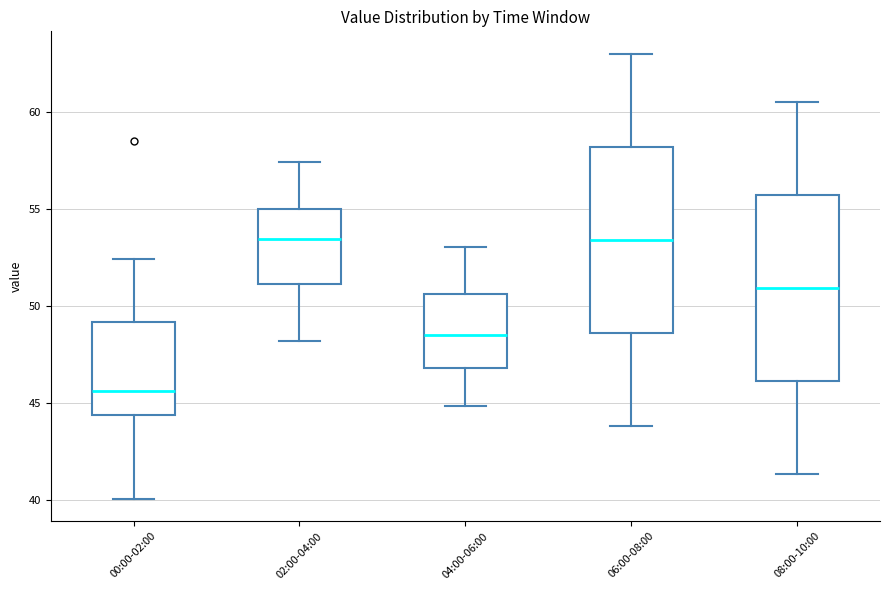

Reading left to right, transcribe this box plot: for each box, give where its median line is, the range the box spans, and where its two whiskers end, as read against the y-axis. The values are not printed on the chart, so give them approximately, as read against the axis.

00:00-02:00: median 45.5, box 44.5 to 49.0, whiskers 40.0 to 52.5
02:00-04:00: median 53.5, box 51.0 to 55.0, whiskers 48.0 to 57.5
04:00-06:00: median 48.5, box 47.0 to 50.5, whiskers 45.0 to 53.0
06:00-08:00: median 53.5, box 48.5 to 58.0, whiskers 44.0 to 63.0
08:00-10:00: median 51.0, box 46.0 to 55.5, whiskers 41.5 to 60.5